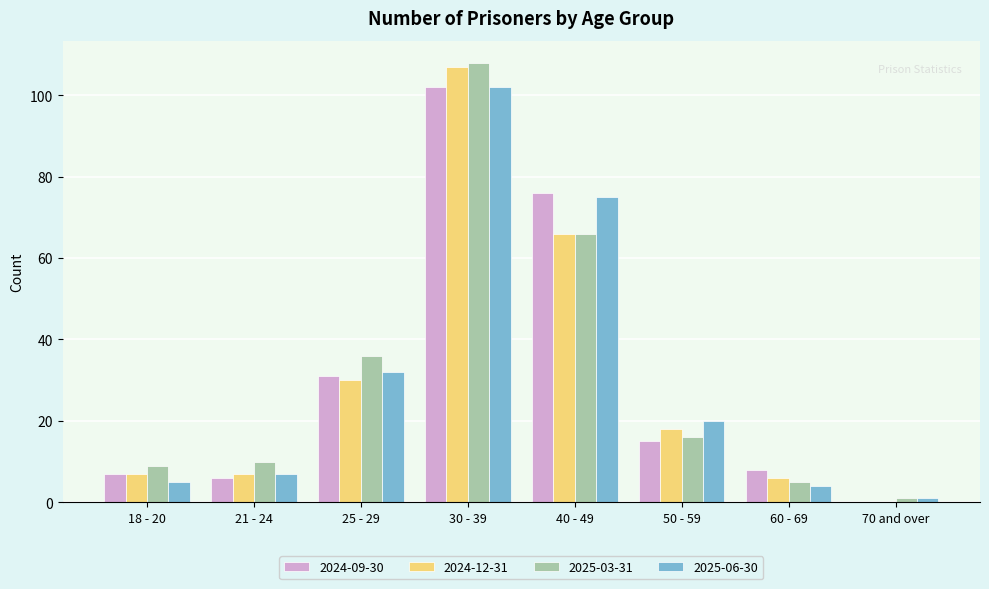

Which series changed the most between 40 - 49 and 60 - 69?

2025-06-30